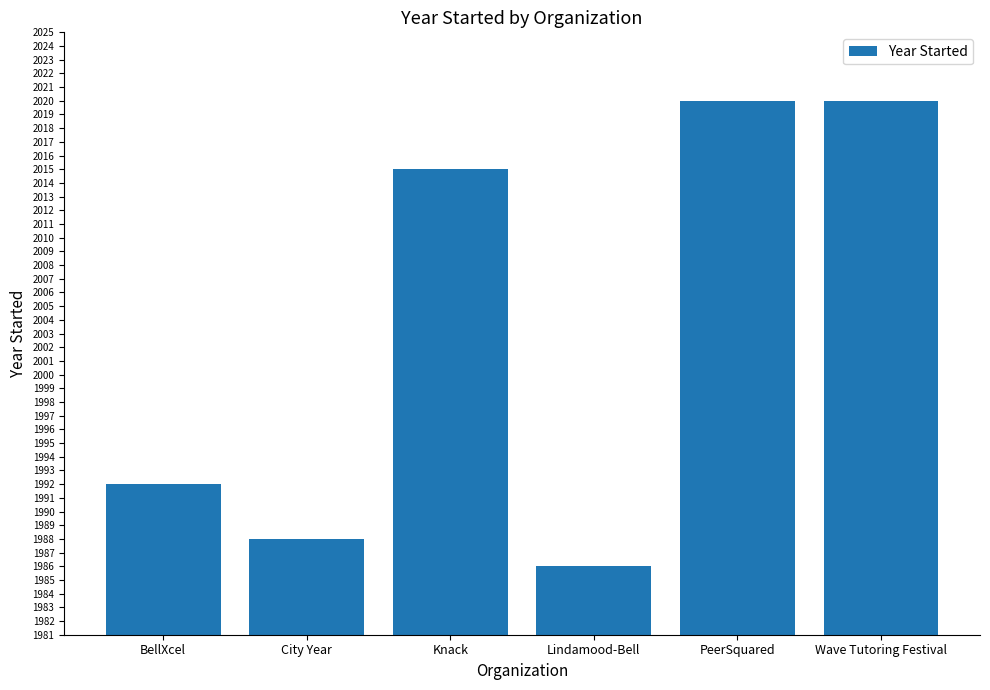

True or false: the data shows 1291 at Lindamood-Bell.

False